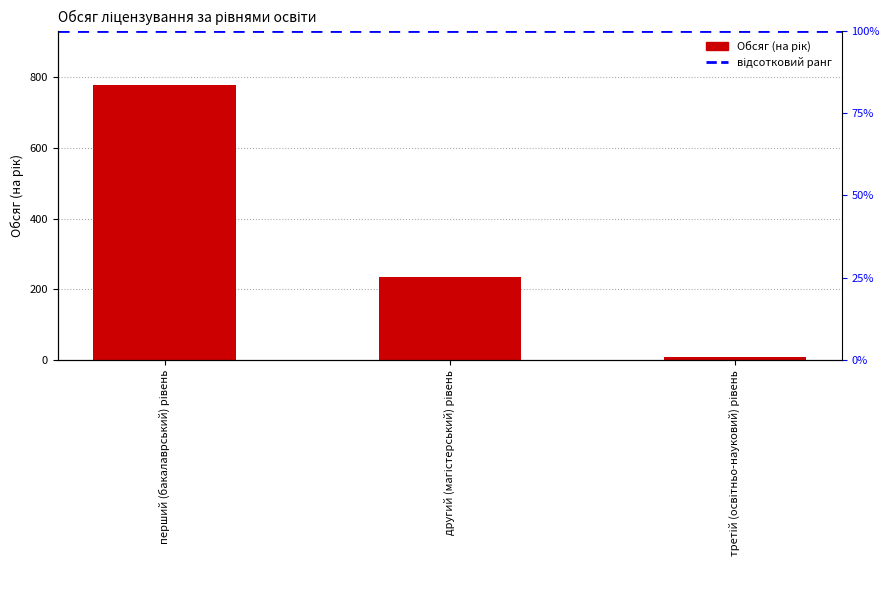

Where does the data first go above 236?

перший (бакалаврський) рівень